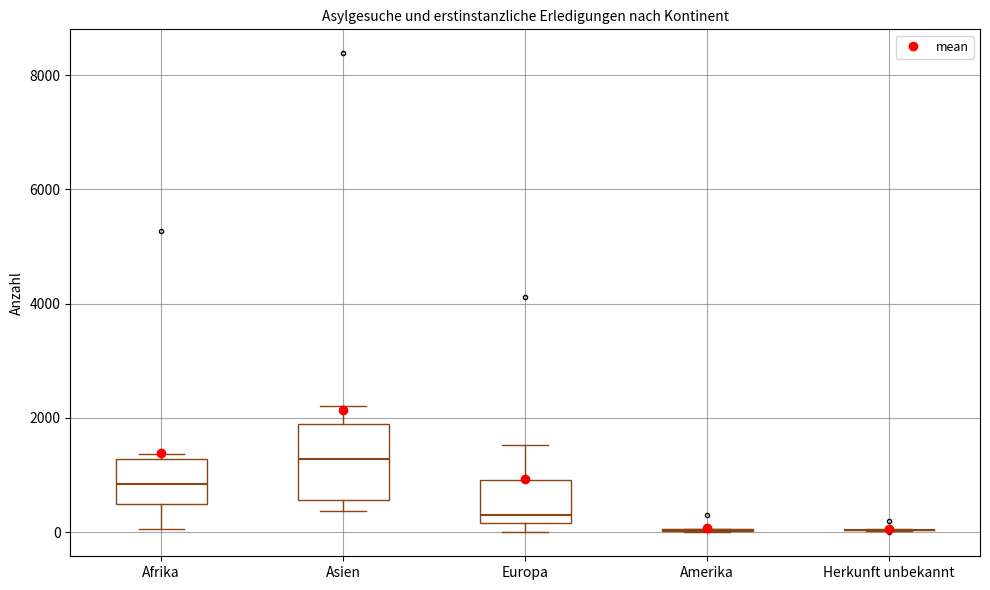

Which box is the tallest, from its lower edge to its upper edge?

Asien